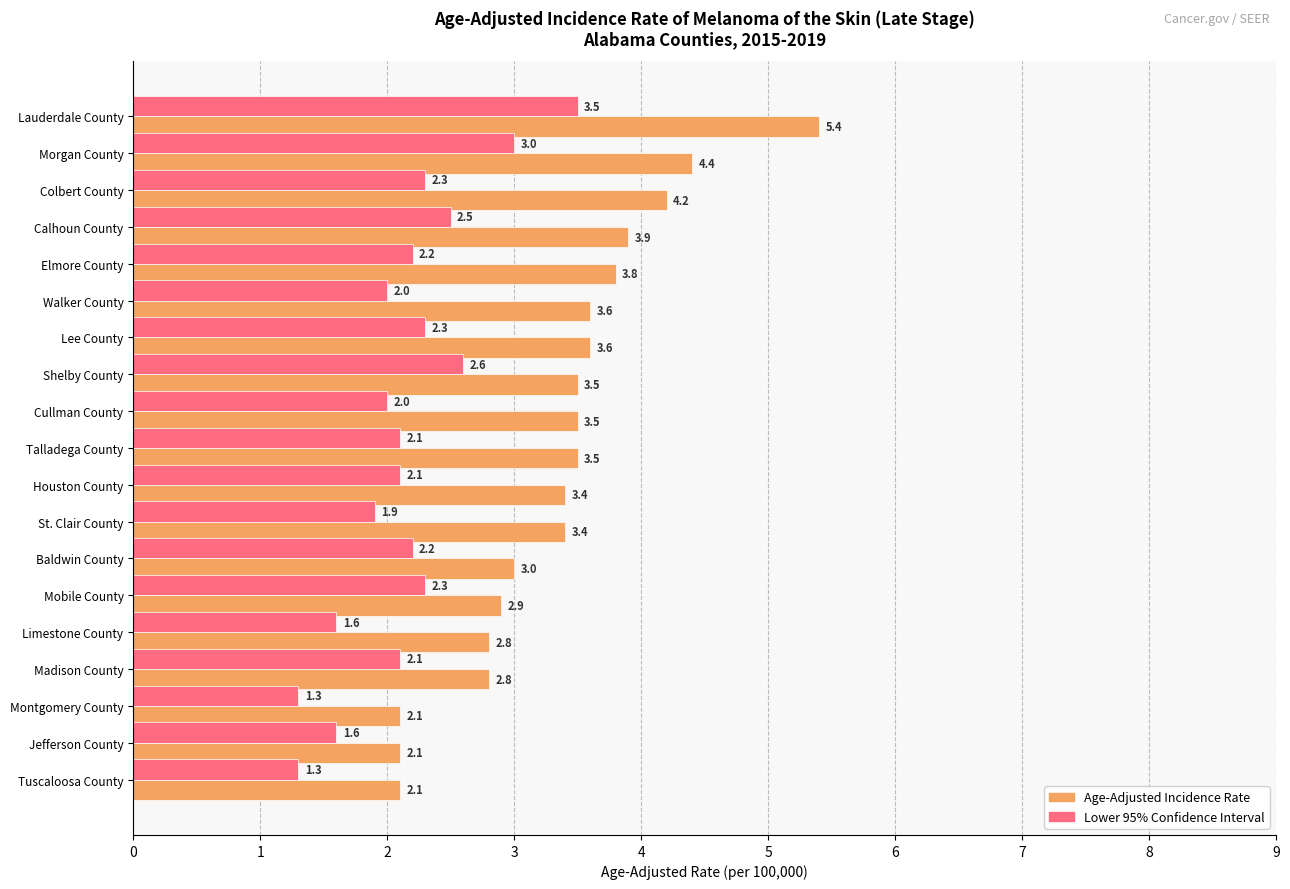

How many series are shown in this chart?

2